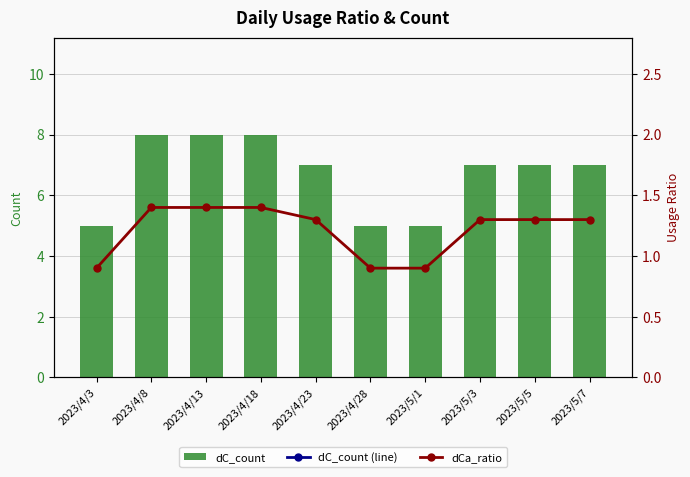

Reading right to left, list all the values displayed in this chart.

dC_count: 2023/5/7=7.0	2023/5/5=7.0	2023/5/3=7.0	2023/5/1=5.0	2023/4/28=5.0	2023/4/23=7.0	2023/4/18=8.0	2023/4/13=8.0	2023/4/8=8.0	2023/4/3=5.0
dC_count (line): 2023/5/7=7.0	2023/5/5=7.0	2023/5/3=7.0	2023/5/1=5.0	2023/4/28=5.0	2023/4/23=7.0	2023/4/18=8.0	2023/4/13=8.0	2023/4/8=8.0	2023/4/3=5.0
dCa_ratio: 2023/5/7=1.3	2023/5/5=1.3	2023/5/3=1.3	2023/5/1=0.9	2023/4/28=0.9	2023/4/23=1.3	2023/4/18=1.4	2023/4/13=1.4	2023/4/8=1.4	2023/4/3=0.9